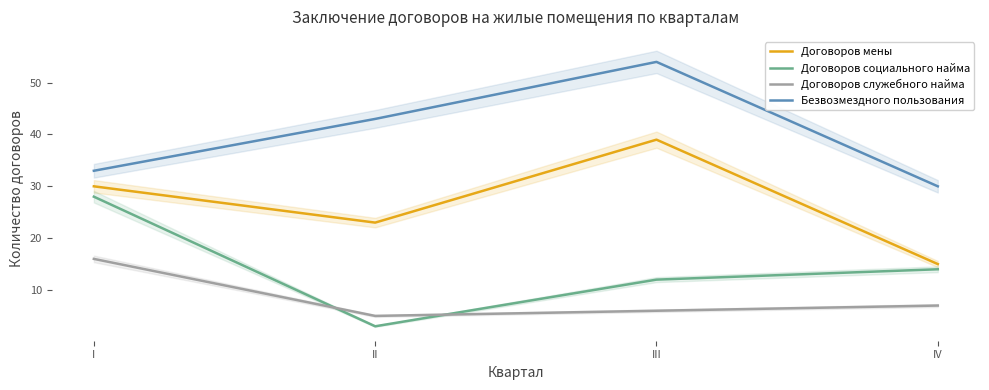

Between which two adjacent categories do Договоров социального найма and Договоров служебного найма first intersect?

I and II